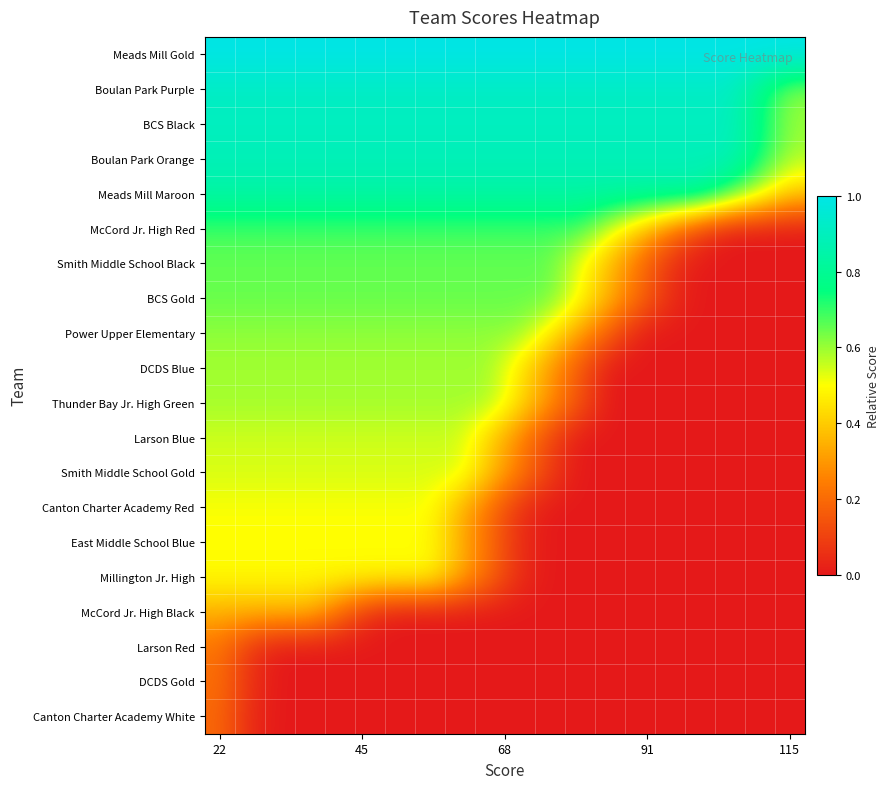

At how many categories does at least one series exceed 0?

20